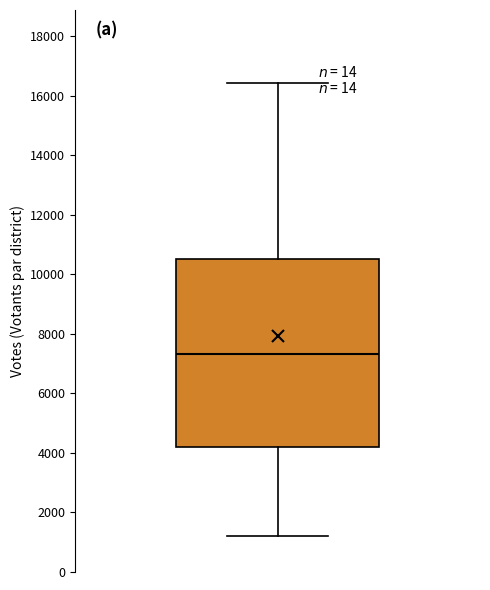

Transcribe this box plot: give where the median line is, the range the box spans, and where the two whiskers end, as read against the y-axis. The values are not printed on the chart, so give them approximately, as read against the axis.

median 7400, box 4200 to 10600, whiskers 1200 to 16400